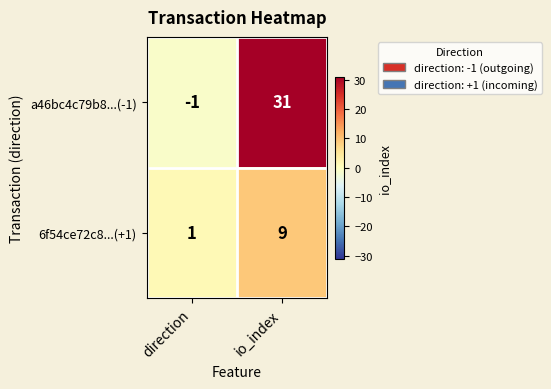

Reading left to right, what are all the values shown in this chart?

a46bc4c79b8...(-1): direction=-1	io_index=31
6f54ce72c8...(+1): direction=1	io_index=9